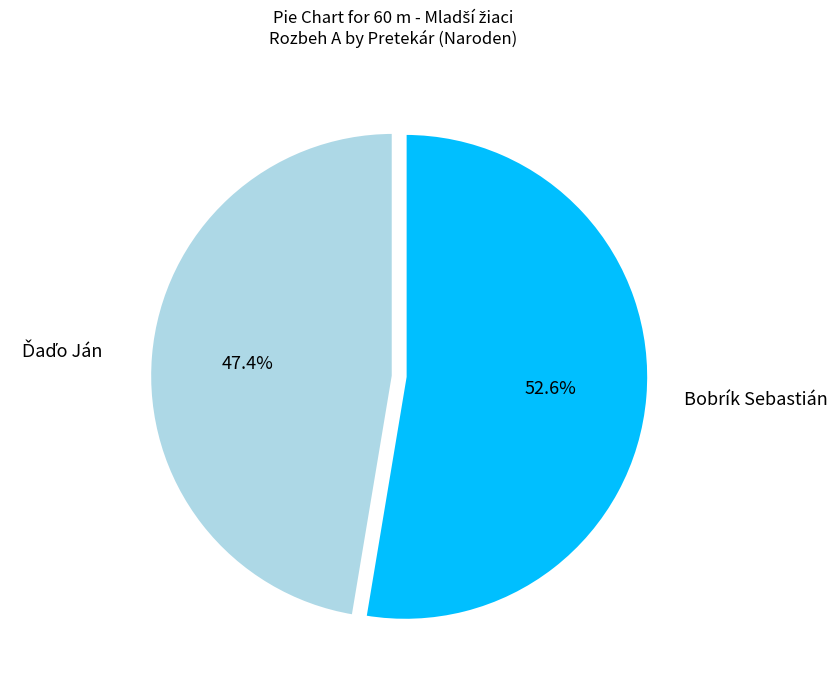

How many segments does this pie chart have?

2